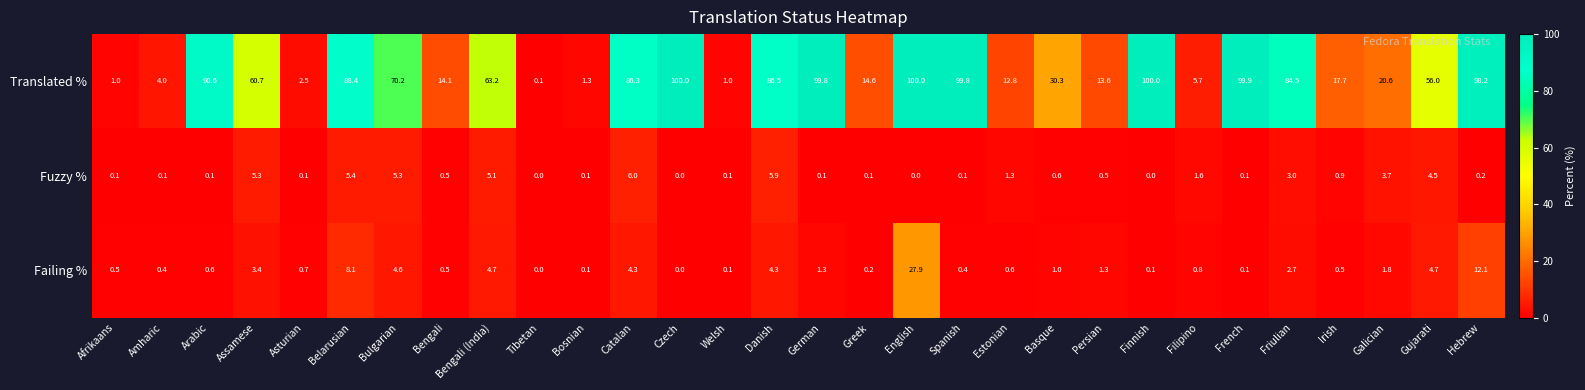

List the series in order of their peak value, highest first.

Translated %, Failing %, Fuzzy %